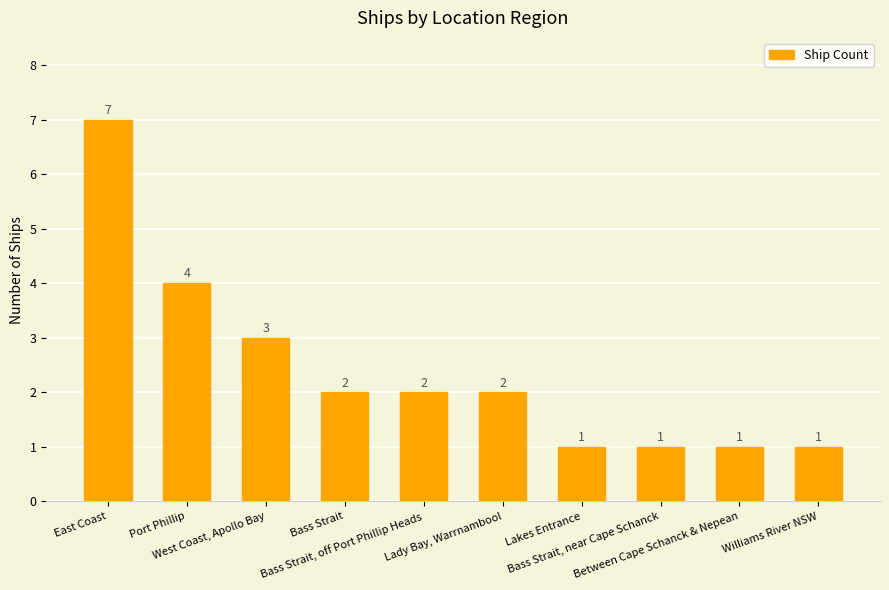

Count the values in the range 1 to 3.

8